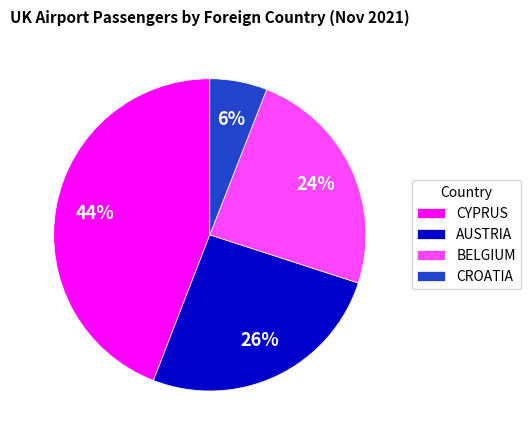

Which category has the biggest portion of the pie?

CYPRUS